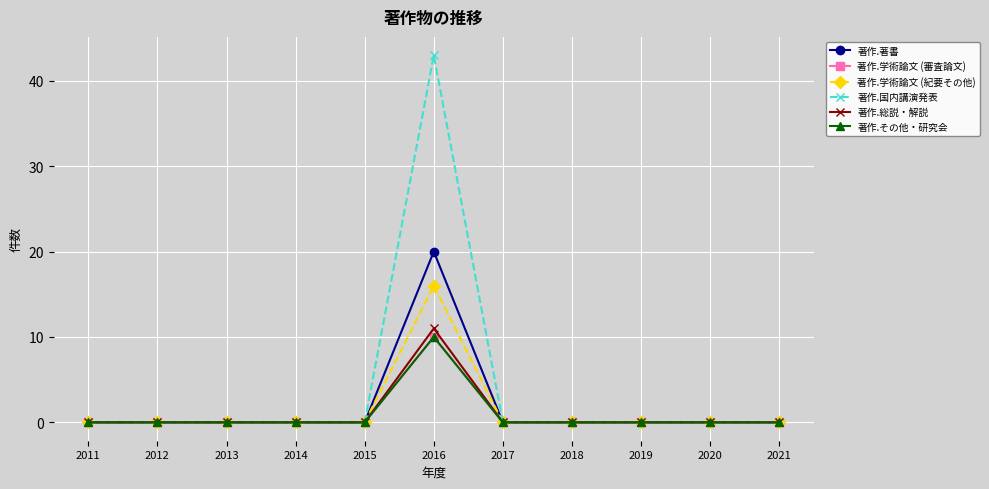

Is this an area chart (filled region under the line)?

No